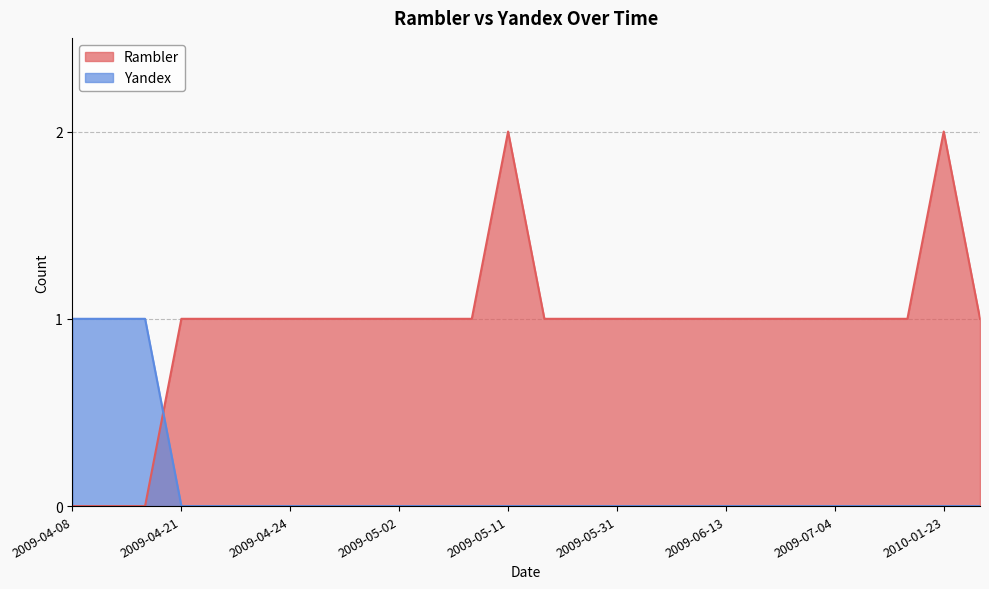

How many series are shown in this chart?

2